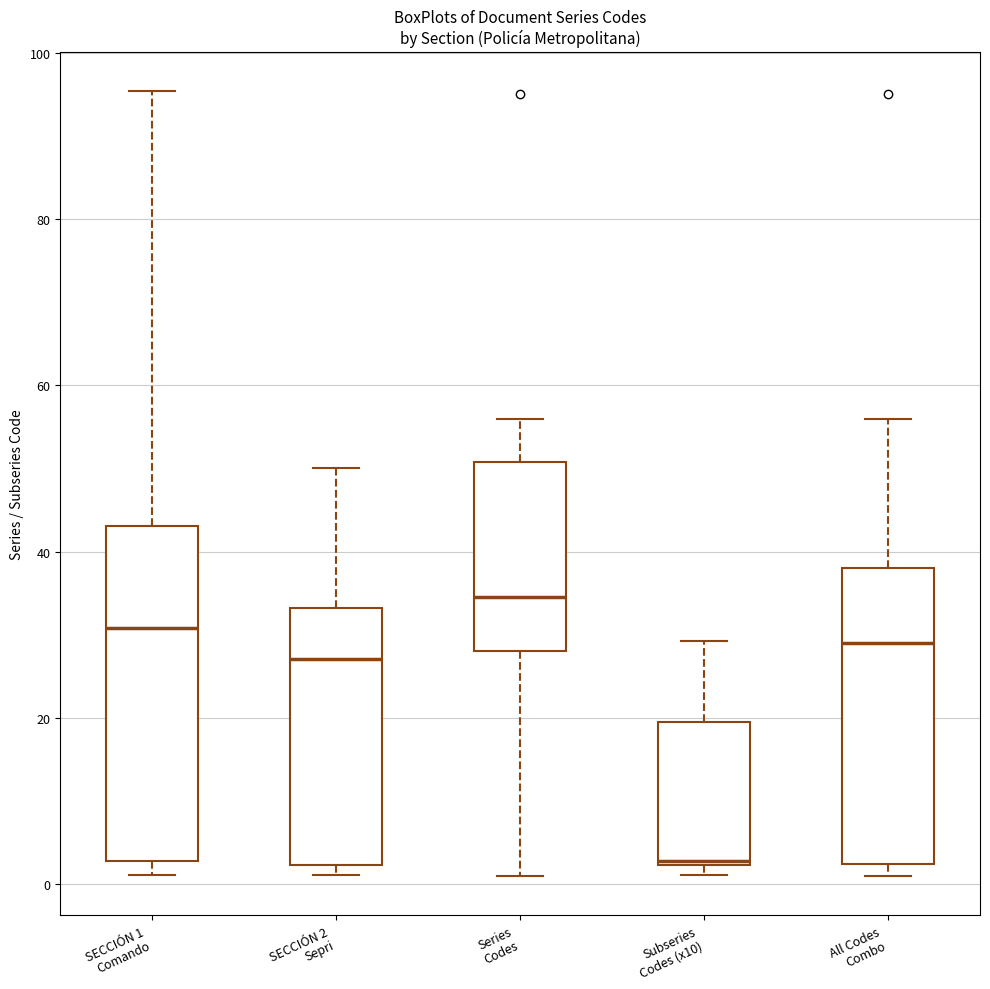

Which box has the lowest median line?

Subseries Codes (x10)